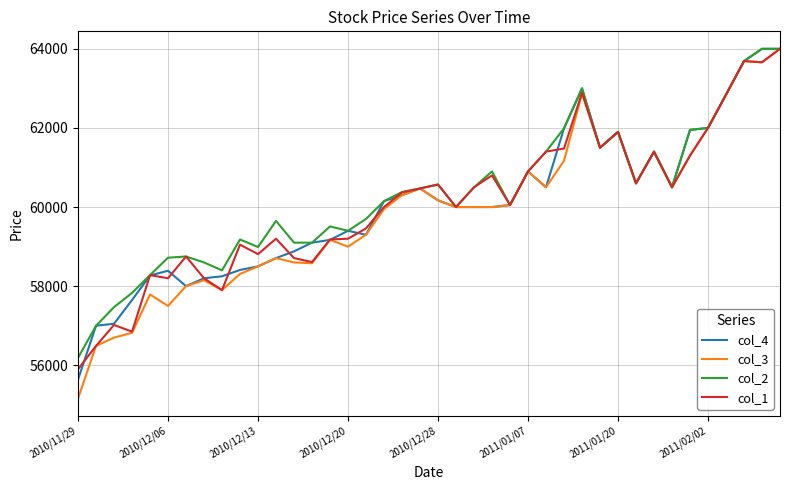

Which series has the widest spread of values?

col_3